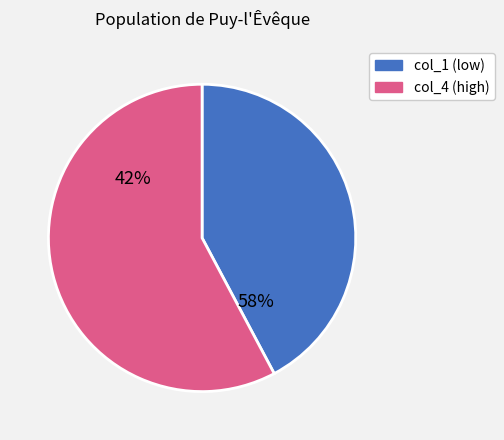

Is it true that 3 is 21% of the pie?

False